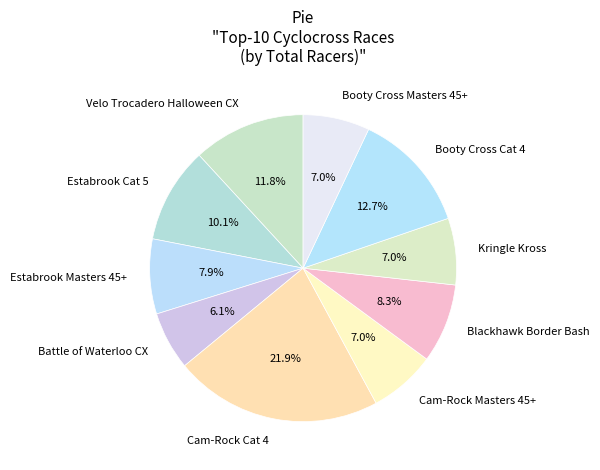

To the nearest percent, what is the difference between the Cam-Rock Cat 4 and Estabrook Masters 45+ slice percentages?

14%